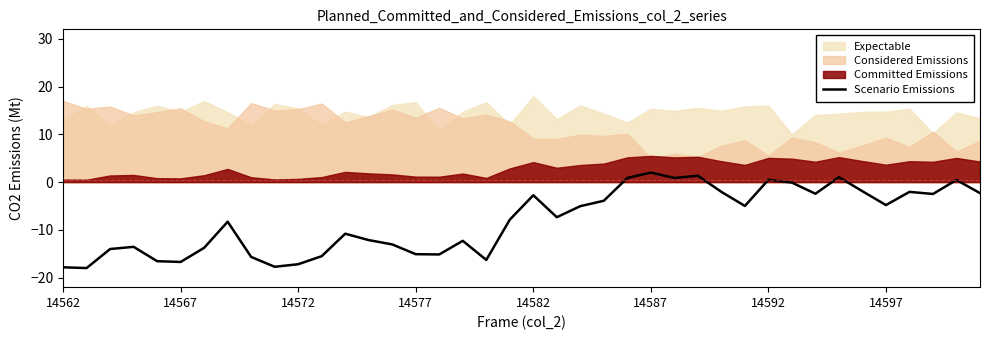

True or false: there are more than 1 points higher than both neighbors.

True